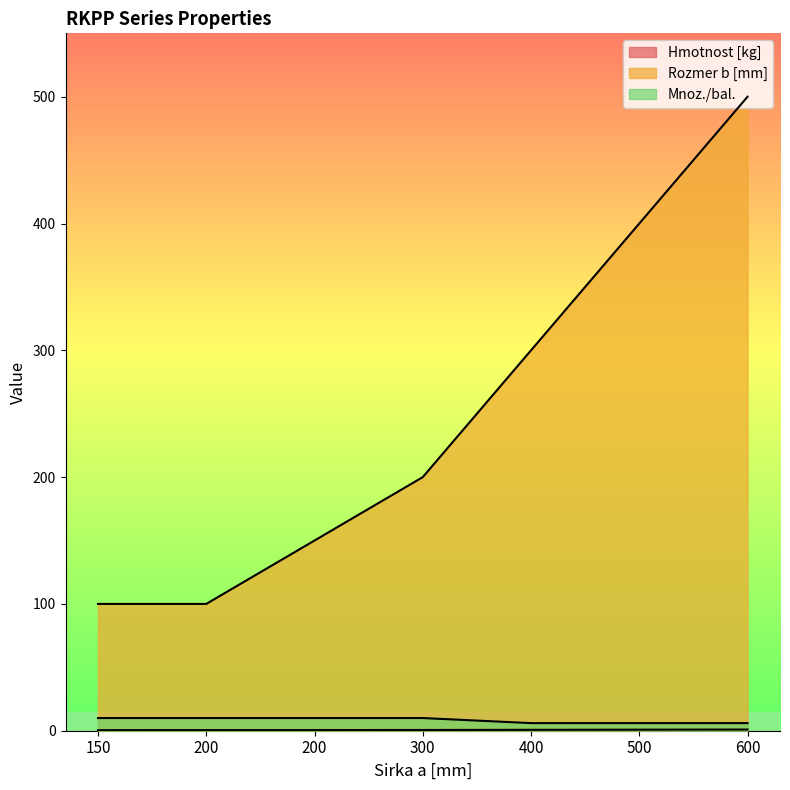

Does the chart display data point markers on the line(s)?

No